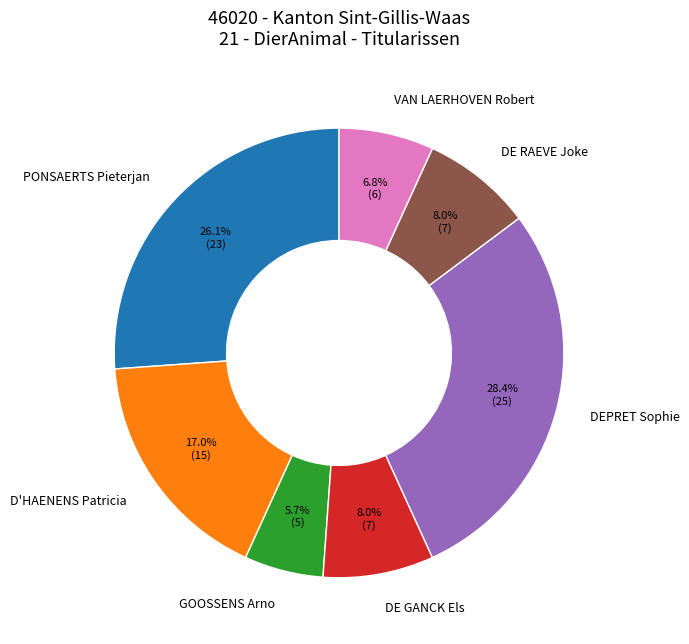

Is there any slice that represents more than half of the pie?

No